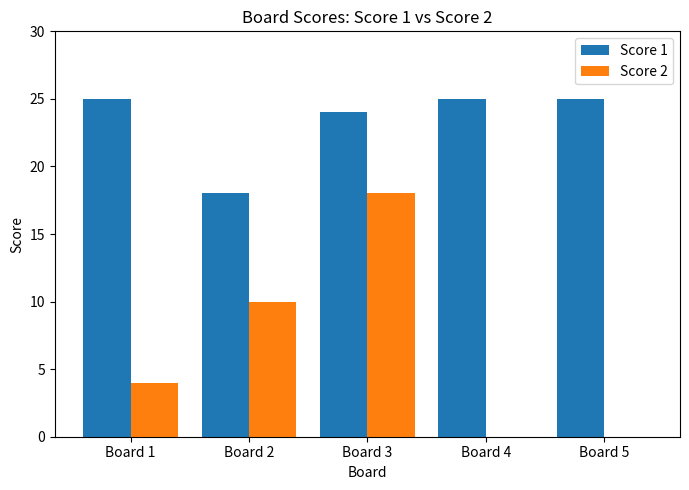

Which series changed the most between Board 1 and Board 3?

Score 2